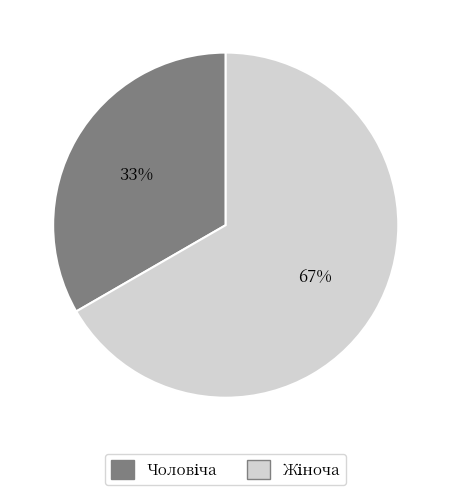

Is there a majority slice in this chart?

Yes